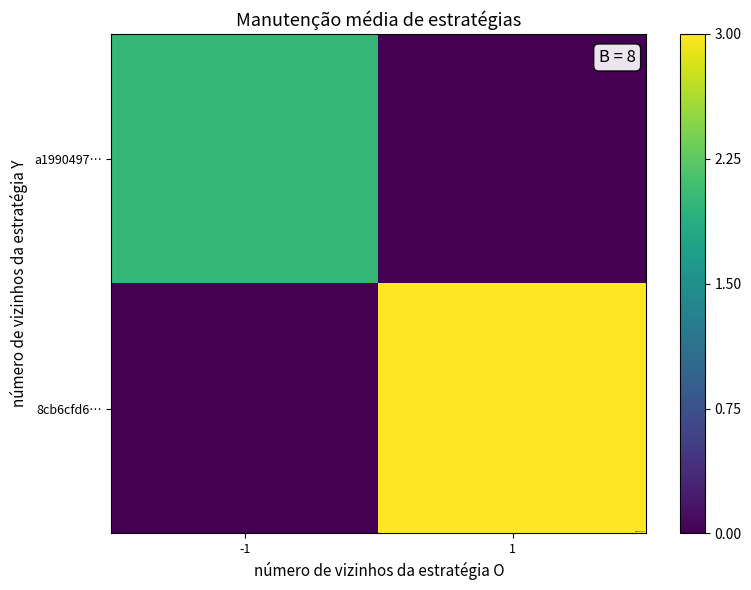

Which has a higher value, -1 or 1?

-1